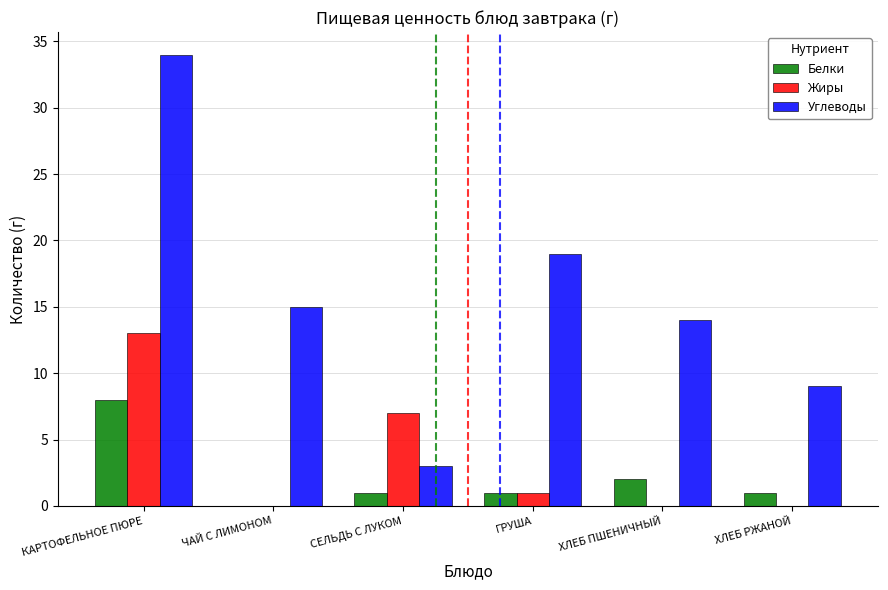

Does the chart contain stacked bars?

No